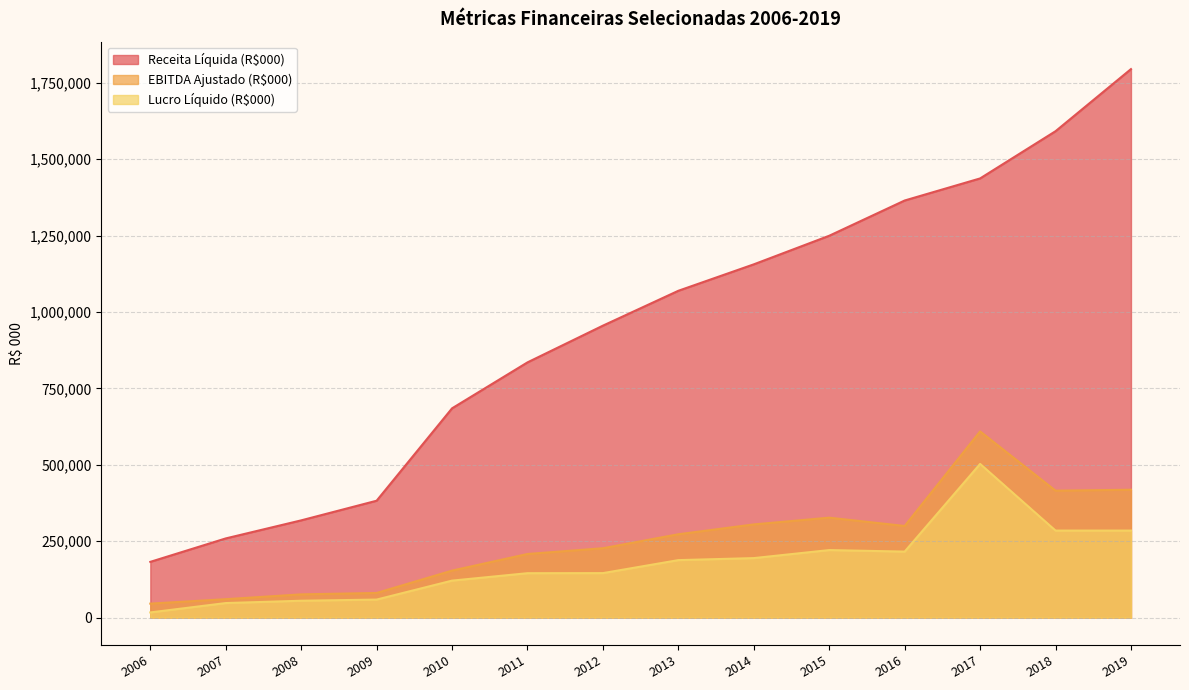

Rank the categories by Receita Líquida (R$000) value from lowest to highest.

2006, 2007, 2008, 2009, 2010, 2011, 2012, 2013, 2014, 2015, 2016, 2017, 2018, 2019